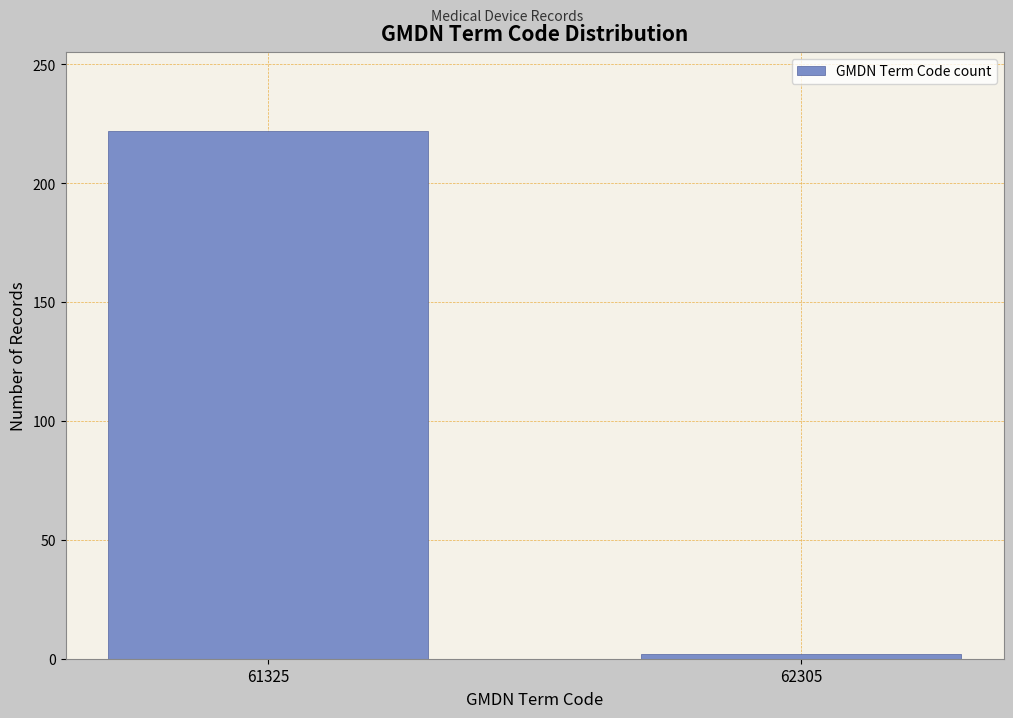

Reading right to left, transcribe all the data shown in this chart.

62305=2	61325=222